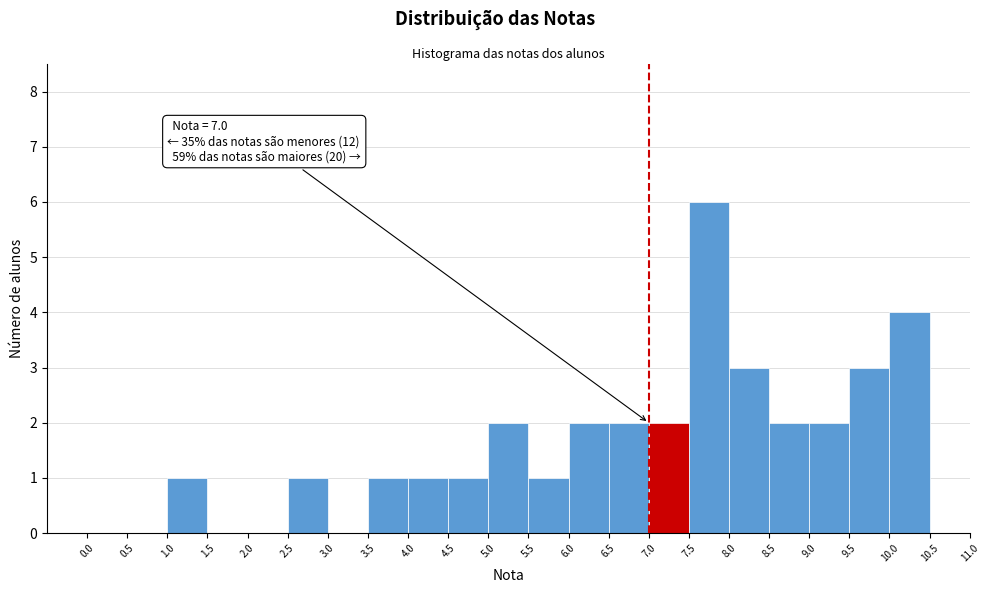

Over which range of the x-axis is the bar tallest?

7.5 to 8.0